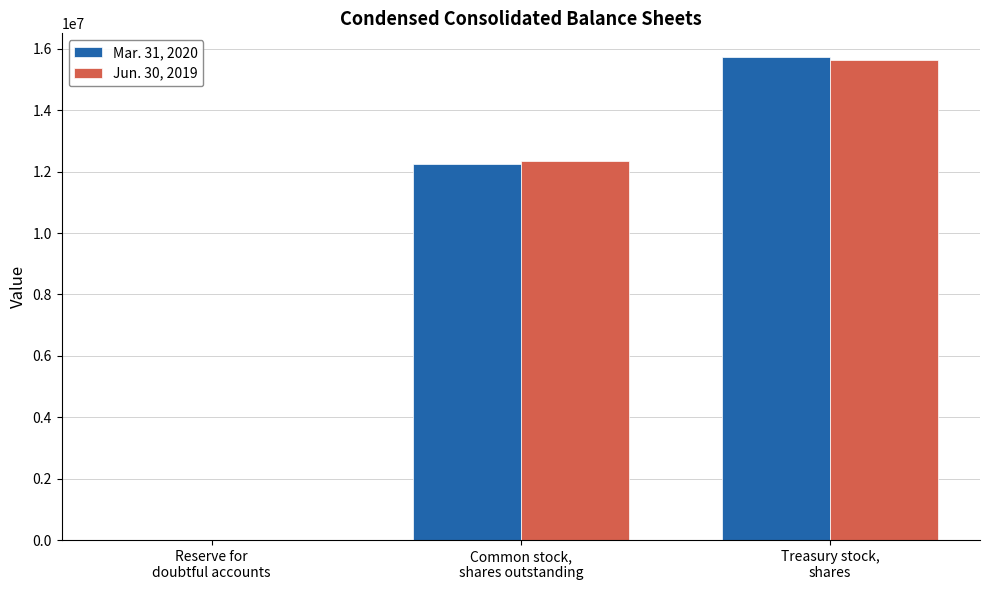

Is the value of Mar. 31, 2020 at Treasury stock,
shares greater than the value of Jun. 30, 2019 at Common stock,
shares outstanding?

Yes